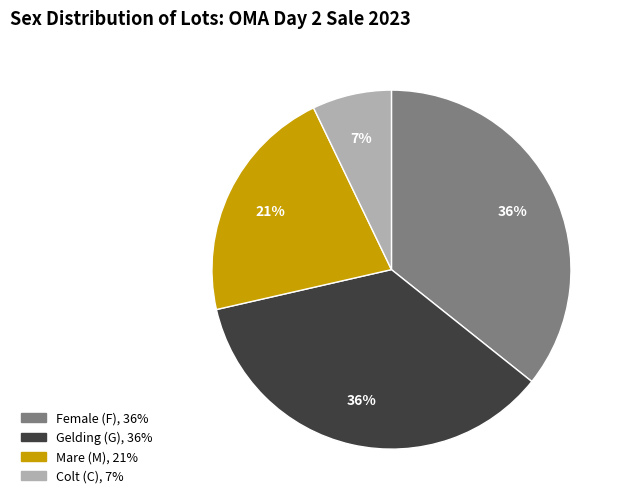

Does any single category account for the majority?

No